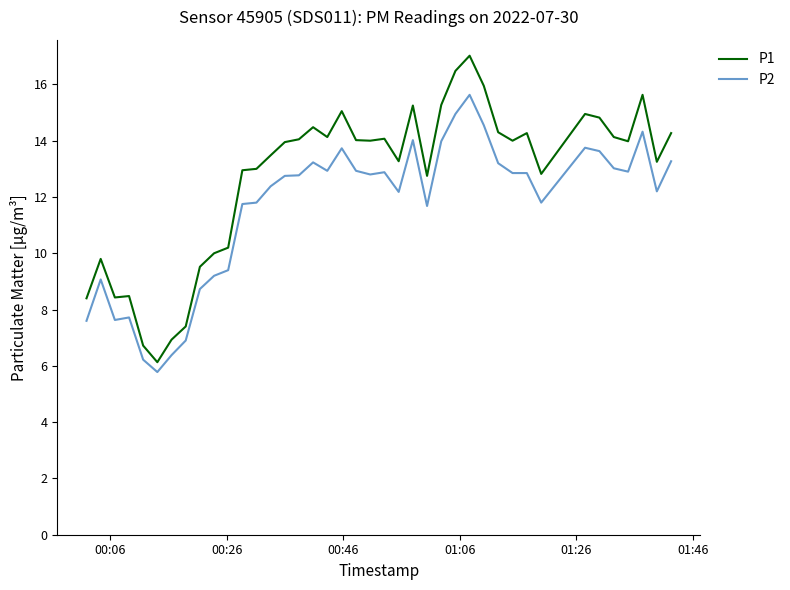

What is the greatest value displayed?

17.0